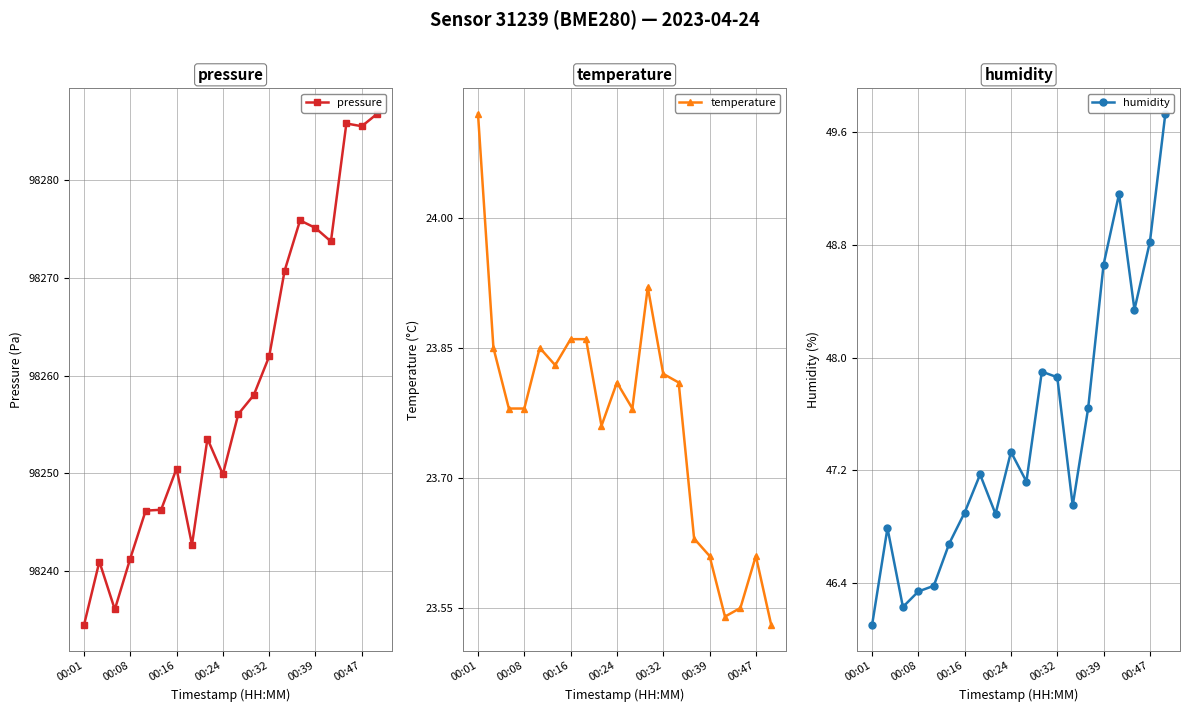

In pressure, how many points are higher than both neighbors (excluding endpoints)?

5